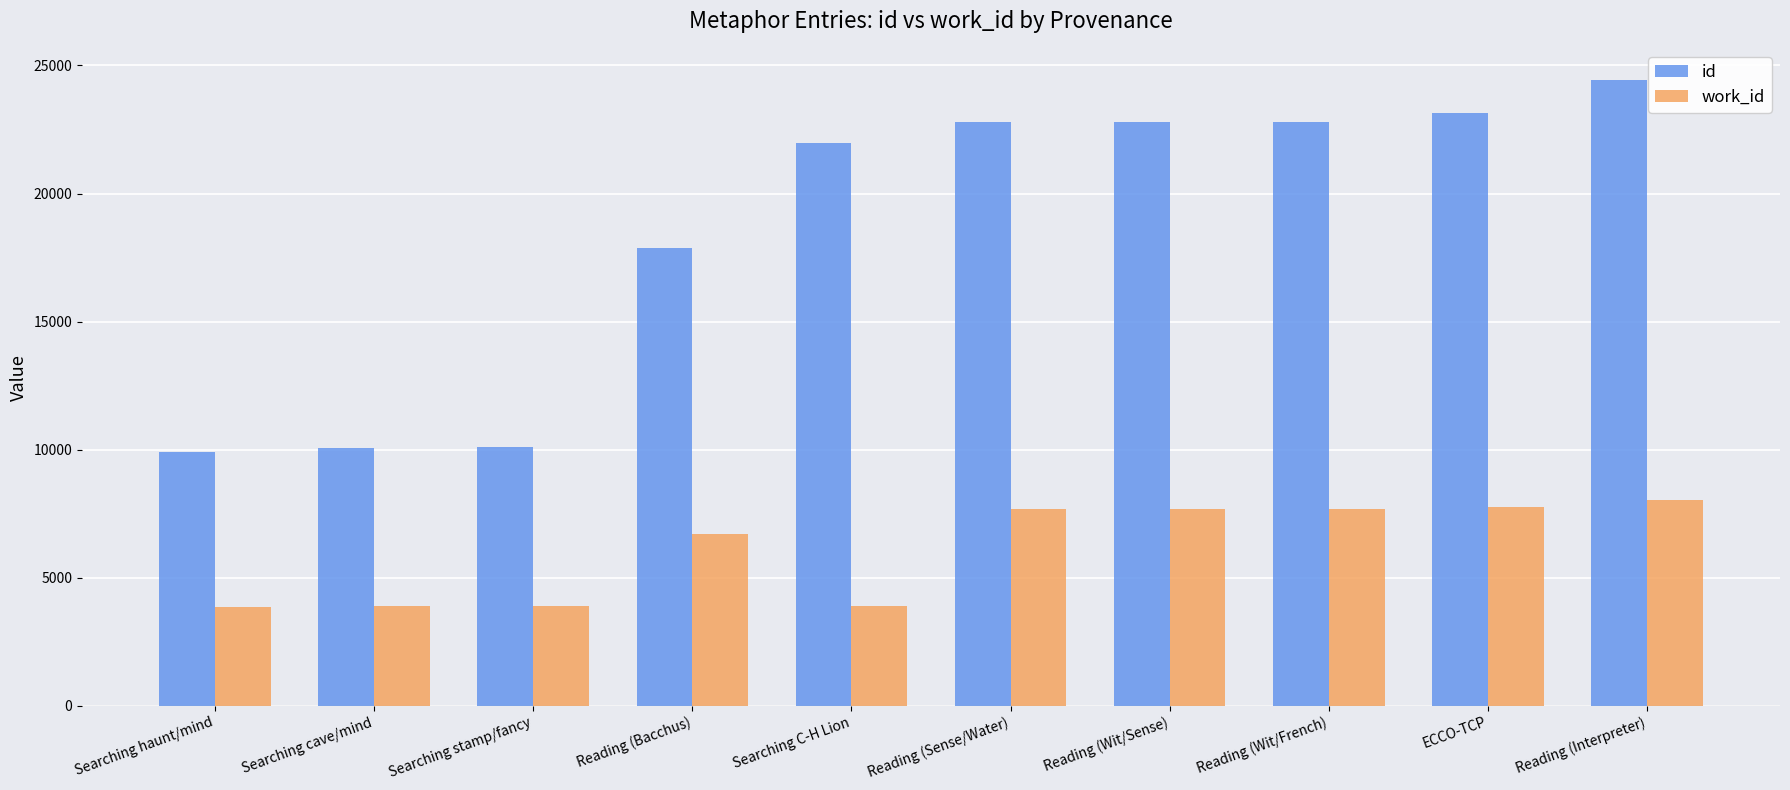

List the series in order of their peak value, lowest first.

work_id, id